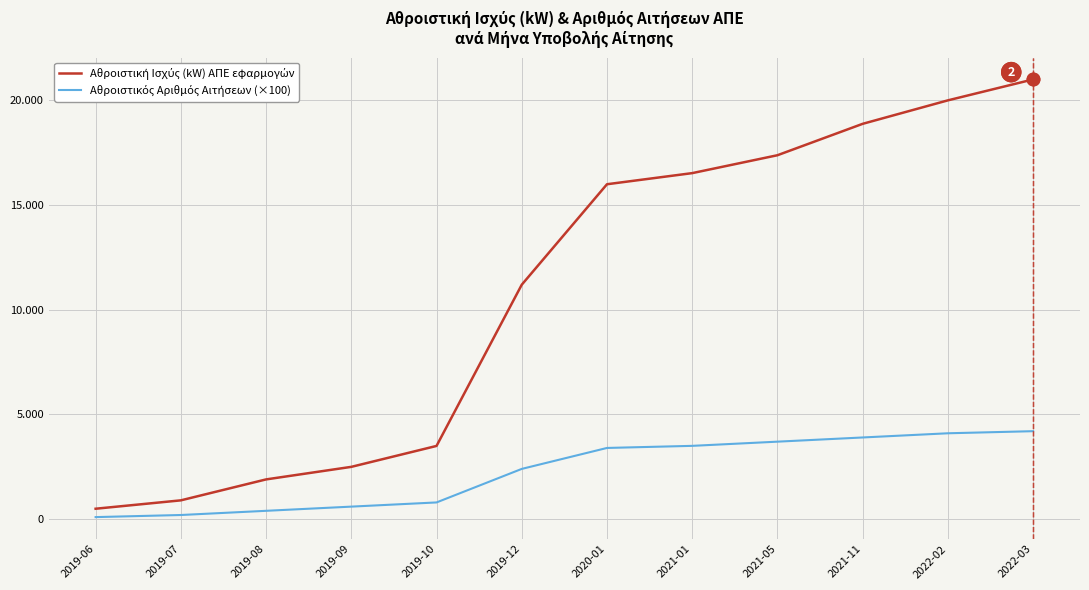

Reading left to right, transcribe all the data shown in this chart.

Αθροιστική Ισχύς (kW) ΑΠΕ εφαρμογών: 499.5	899.4	1898.6	2497.8	3496.2	11189.8	15984.1	16514.5	17368.3	18867.2	19987.1	20986.7
Αθροιστικός Αριθμός Αιτήσεων (×100): 100.0	200.0	400.0	600.0	800.0	2400.0	3400.0	3500.0	3700.0	3900.0	4100.0	4200.0